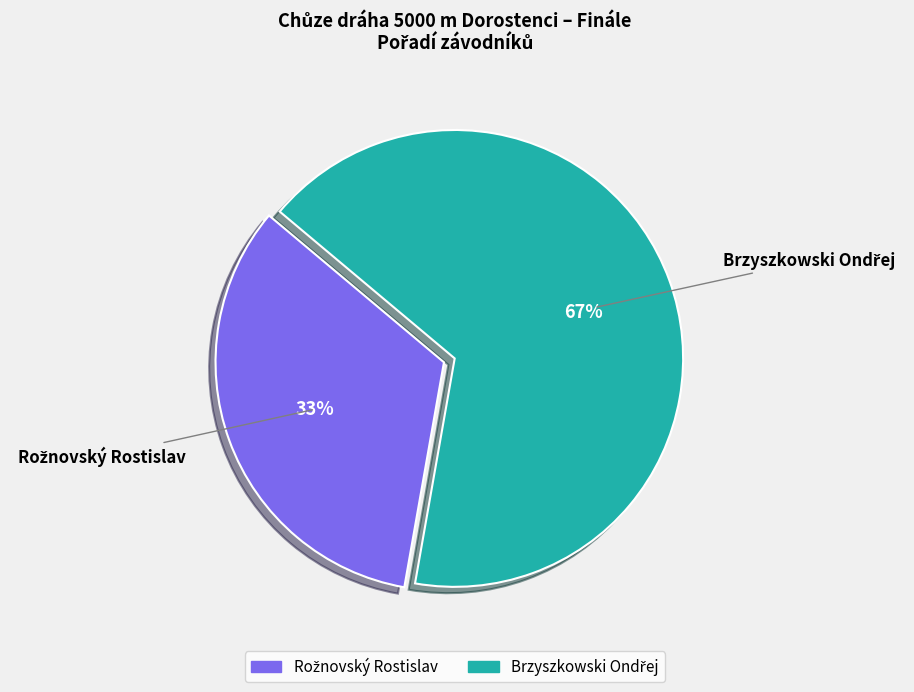

To the nearest percent, what is the average slice percentage?

50%